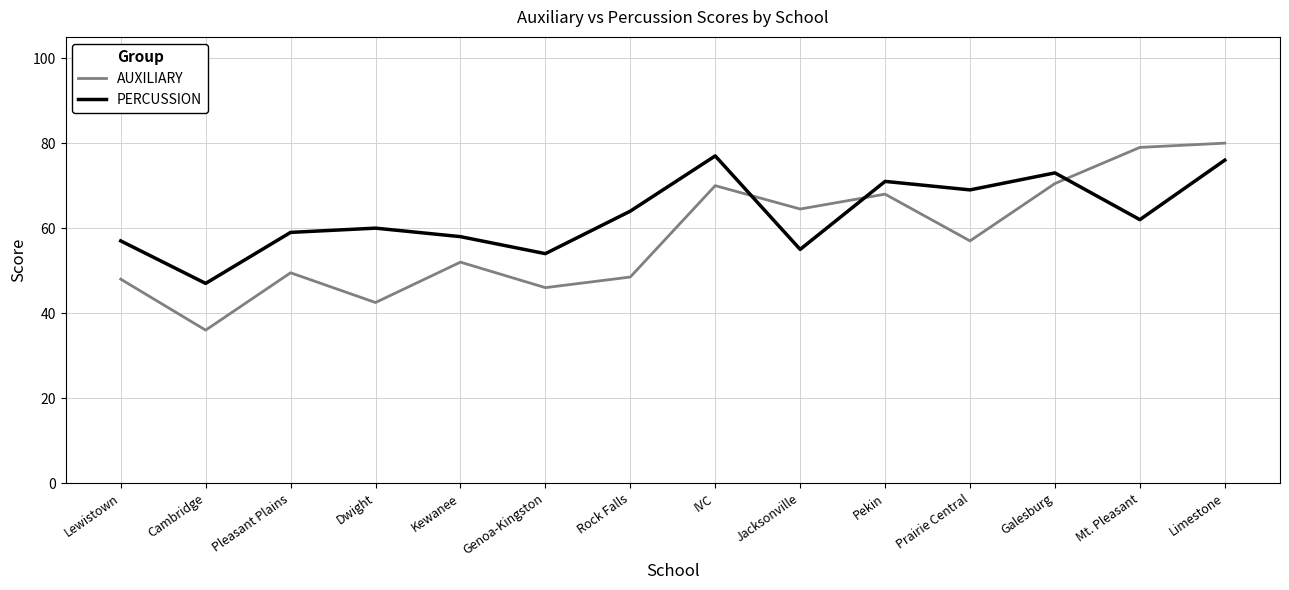

What is the spread (max minus min) of values at Lewistown?

9.0